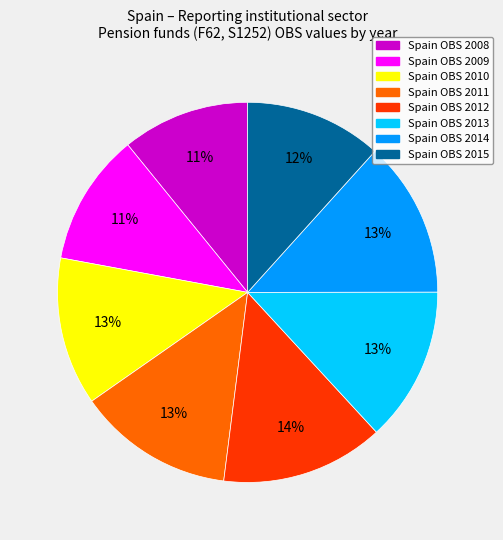

Is there a majority slice in this chart?

No